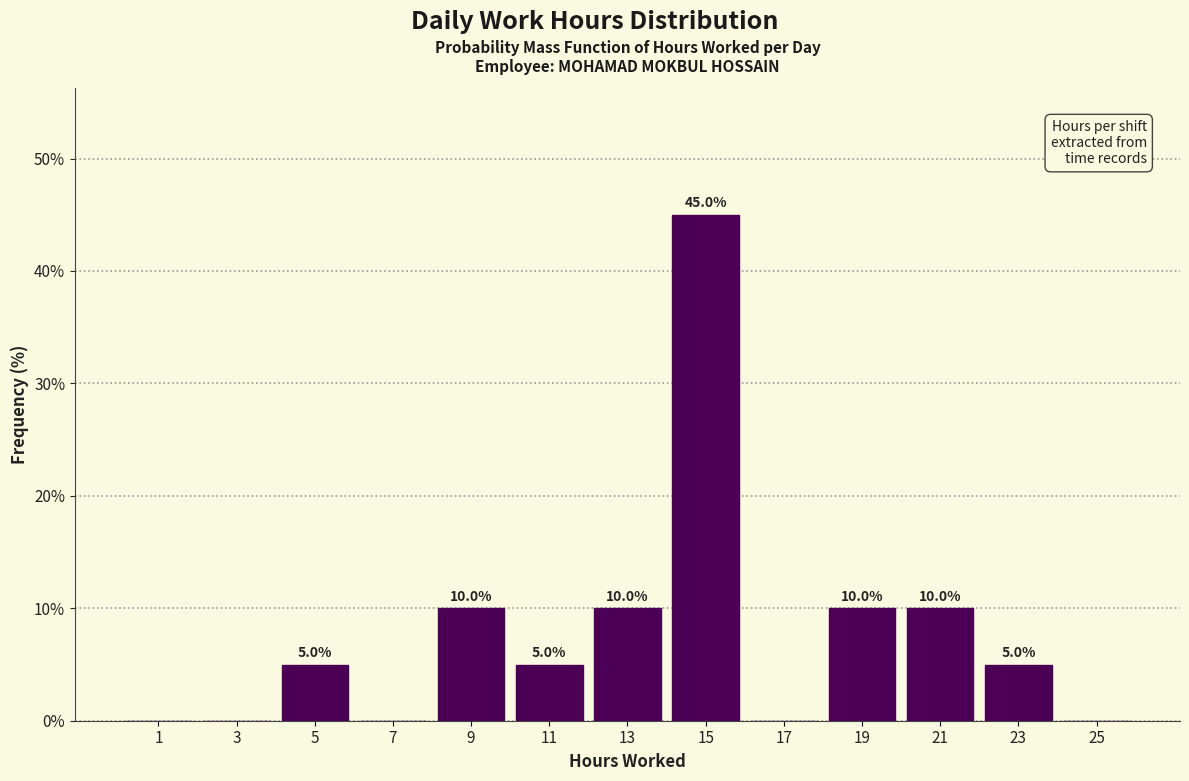

Which range on the x-axis has the tallest bar?

14 to 16